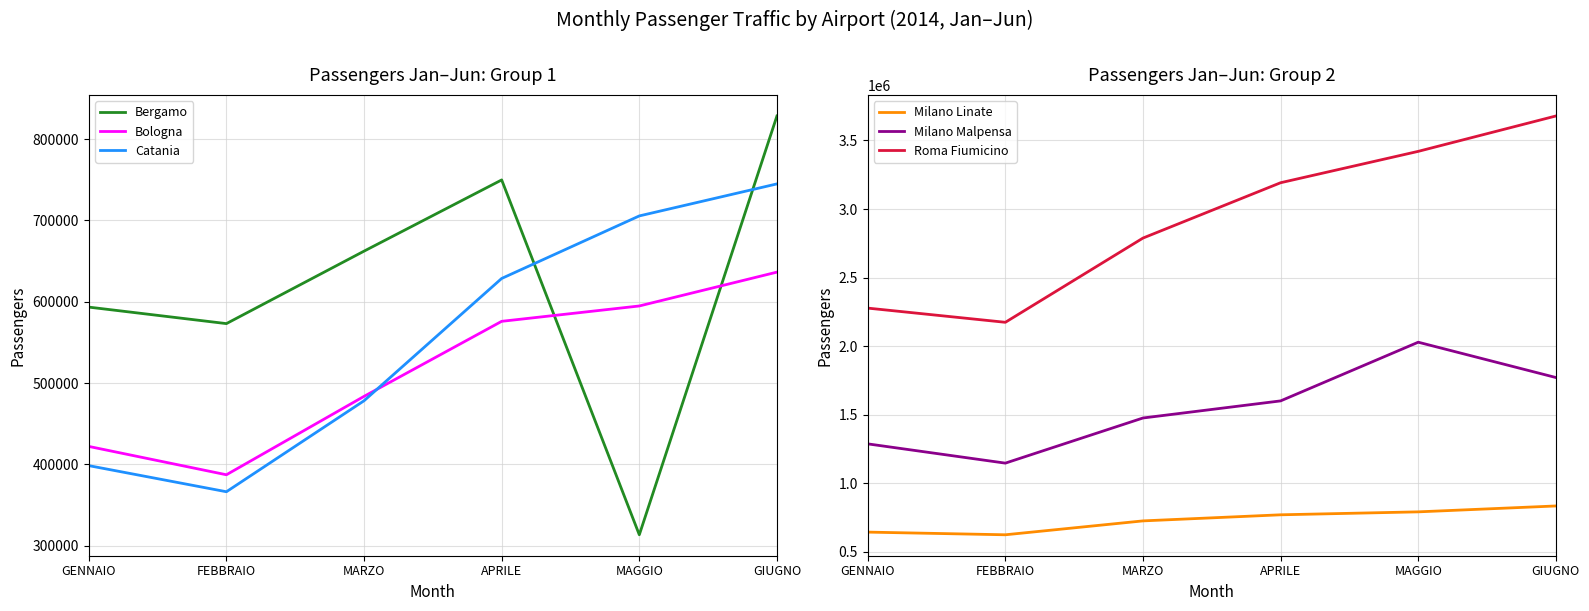

The Catania series shows 324245 at MAGGIO. True or false?

False